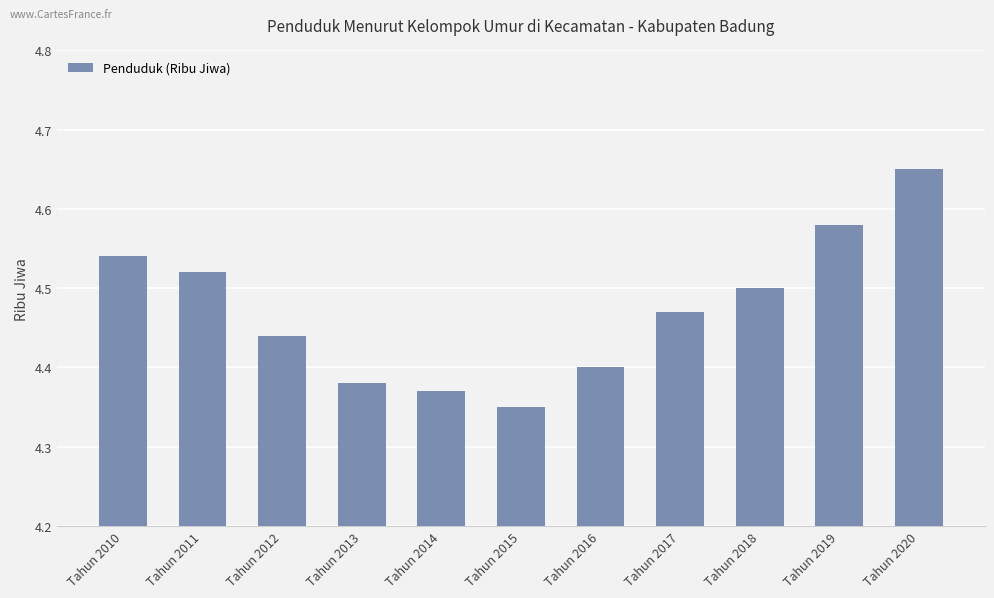

List the labels in order of value, largest first.

Tahun 2020, Tahun 2019, Tahun 2010, Tahun 2011, Tahun 2018, Tahun 2017, Tahun 2012, Tahun 2016, Tahun 2013, Tahun 2014, Tahun 2015